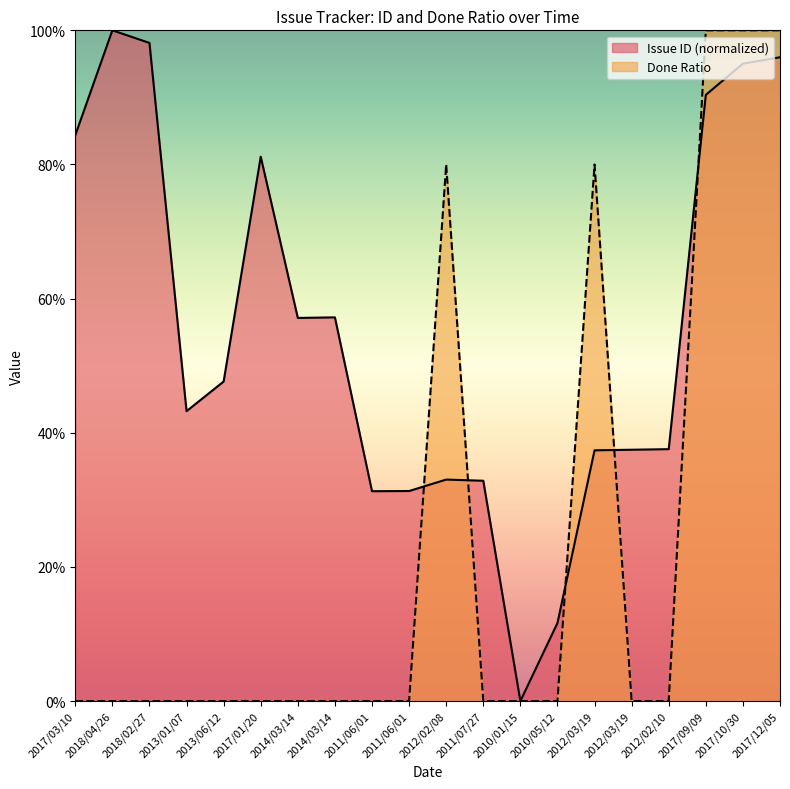

What are all the series names shown in the legend?

Issue ID (normalized), Done Ratio